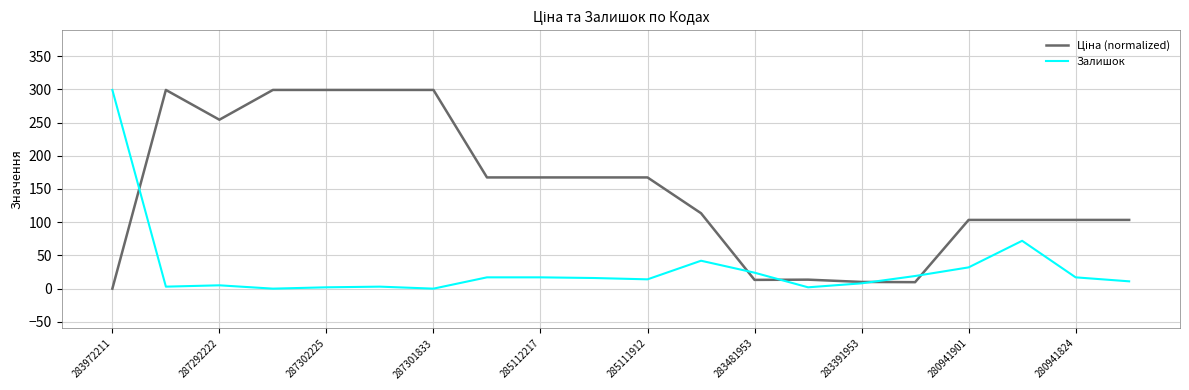

What is the maximum value shown in the chart?

299.0